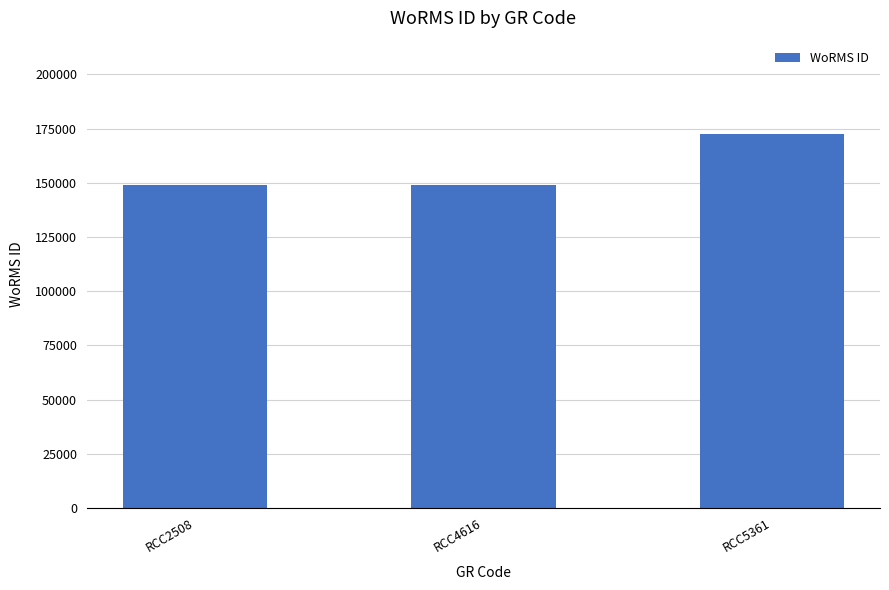

What is the smallest value displayed?

149028